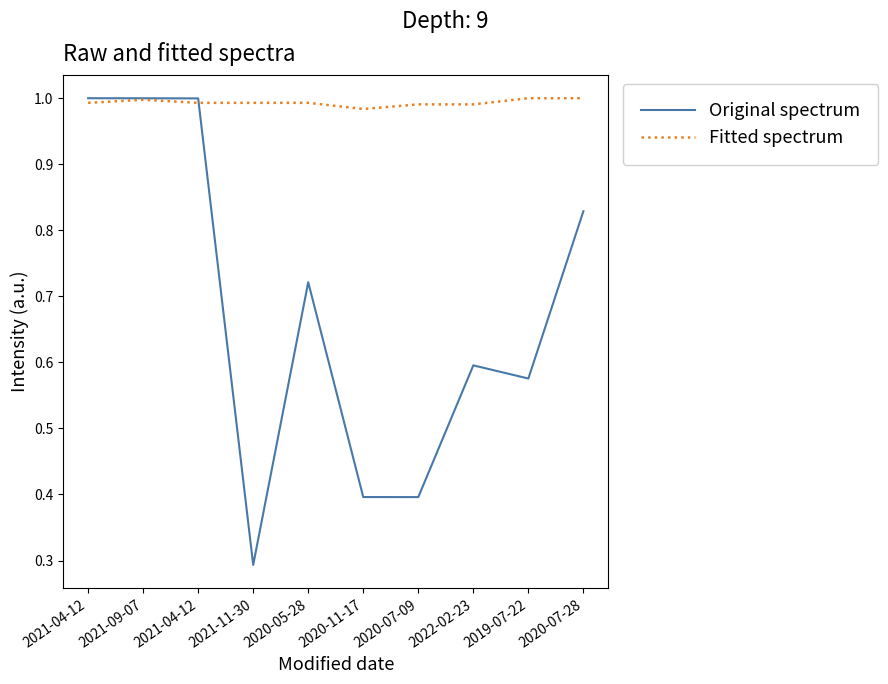

What are all the series names shown in the legend?

Original spectrum, Fitted spectrum